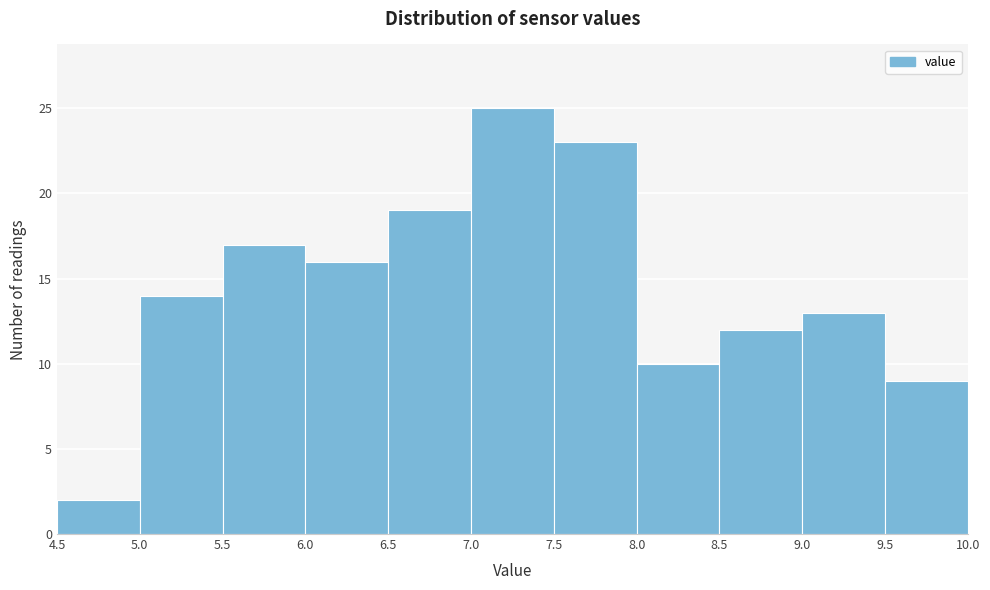

Reading left to right, list every bar in this chart as the range it spans on the x-axis followed by its height. The values are not printed on the chart, so give them approximately, as read against the axis.

4.5 to 5.0: 2
5.0 to 5.5: 14
5.5 to 6.0: 17
6.0 to 6.5: 16
6.5 to 7.0: 19
7.0 to 7.5: 25
7.5 to 8.0: 23
8.0 to 8.5: 10
8.5 to 9.0: 12
9.0 to 9.5: 13
9.5 to 10.0: 9